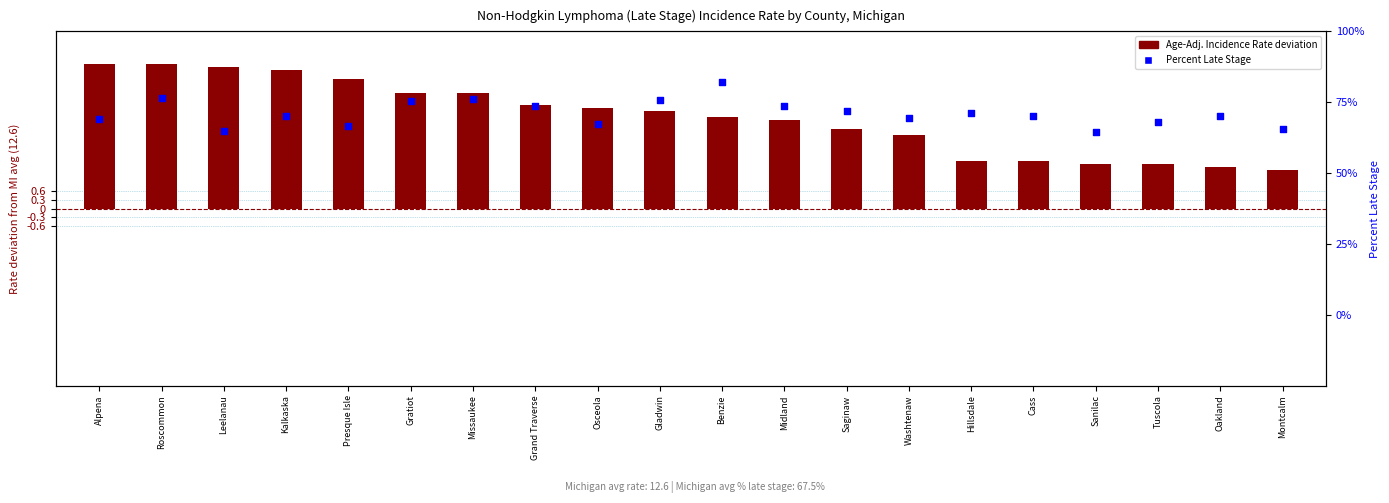

What are all the series names shown in the legend?

Age-Adj. Incidence Rate (deviation from MI avg), Percent Late Stage